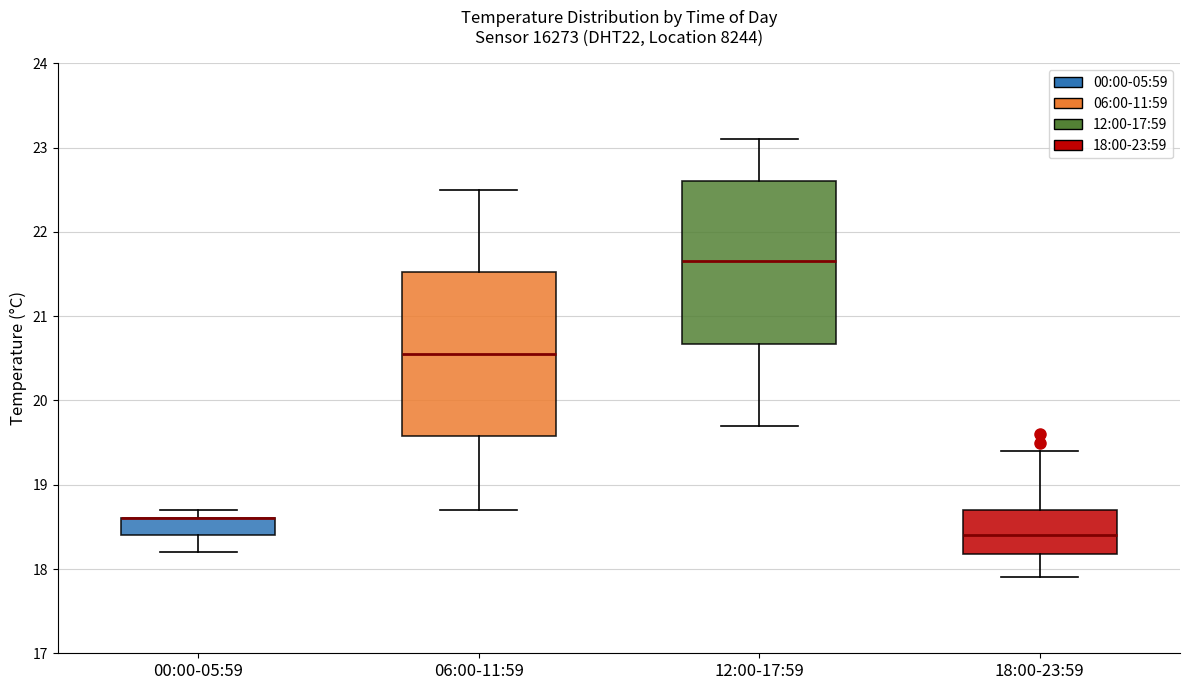

Where is the upper edge of the box for 00:00-05:59 on the y-axis? The values are not printed on the chart, so give them approximately, as read against the axis.

18.6